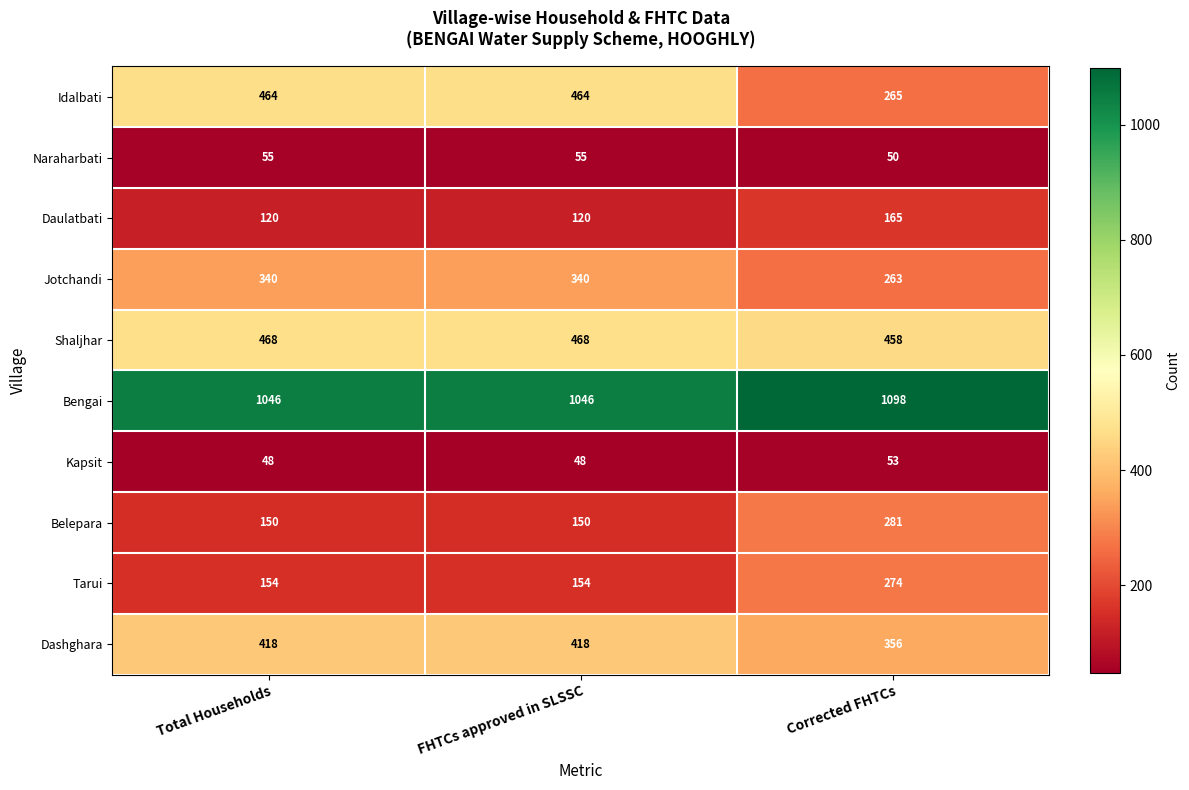

Between FHTCs approved in SLSSC and Corrected FHTCs, which series saw the biggest shift?

Idalbati